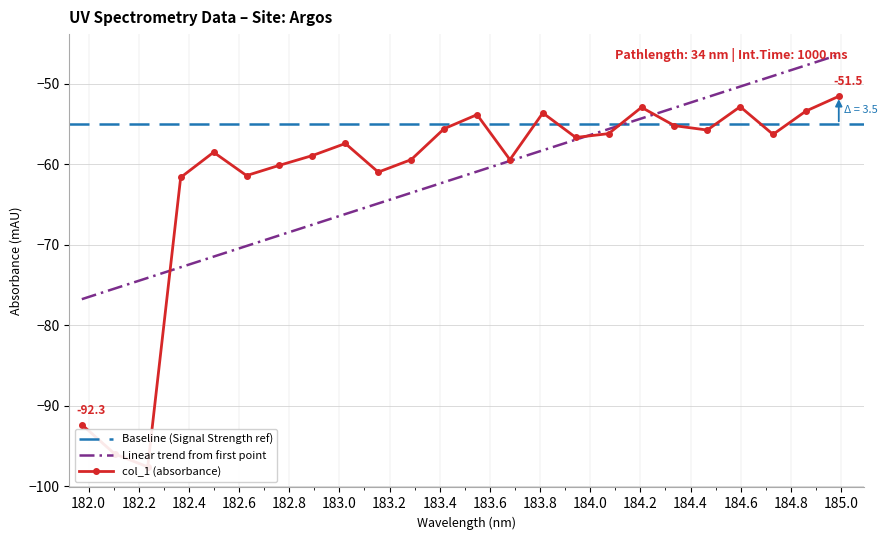

What is the maximum value shown in the chart?

-51.5